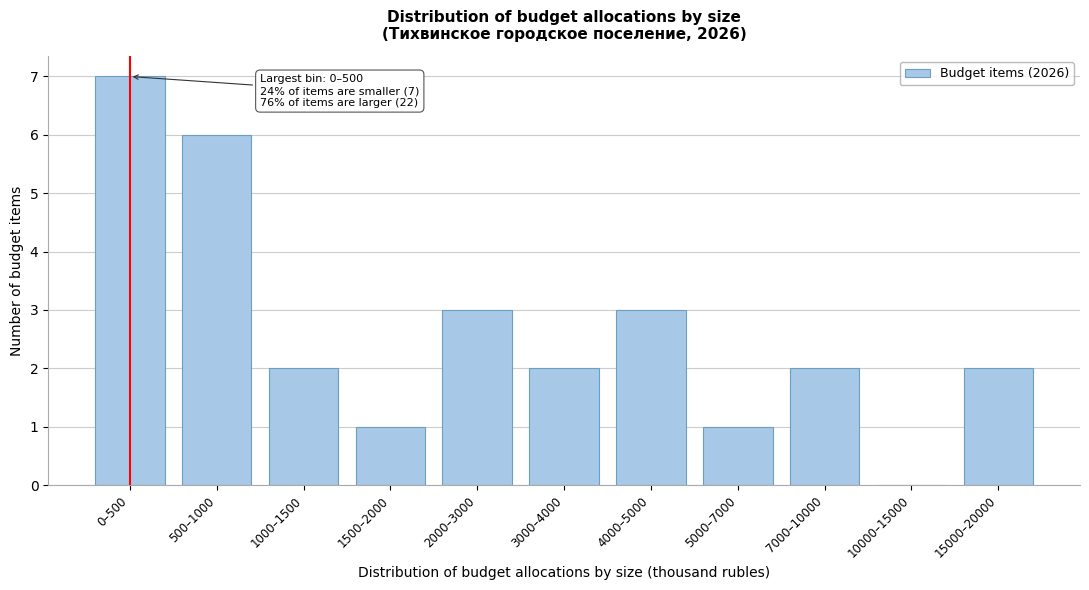

Reading left to right, extract all data points from this chart.

0–500=7	500–1000=6	1000–1500=2	1500–2000=1	2000–3000=3	3000–4000=2	4000–5000=3	5000–7000=1	7000–10000=2	10000–15000=0	15000–20000=2